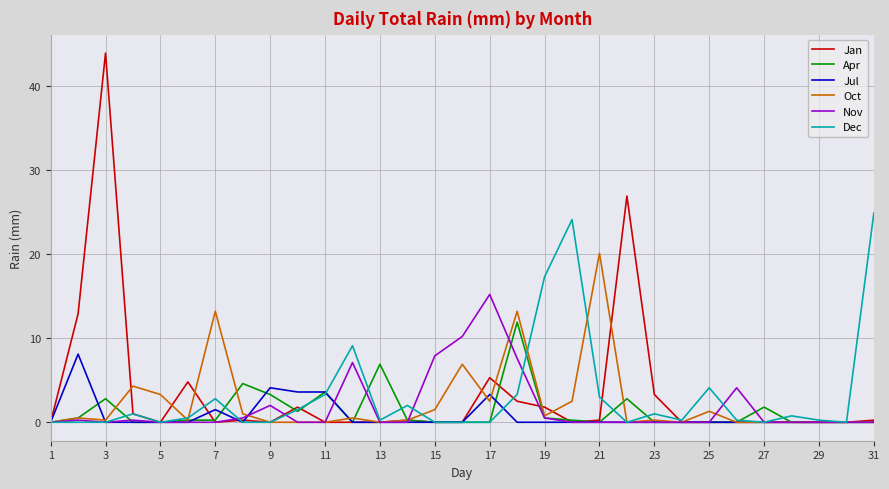

List the series in order of their peak value, highest first.

Jan, Dec, Oct, Nov, Apr, Jul